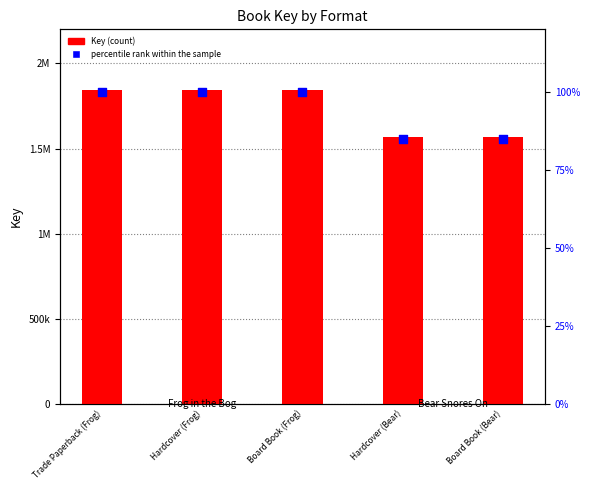

Which series reaches the minimum Y coordinate?

percentile rank within the sample